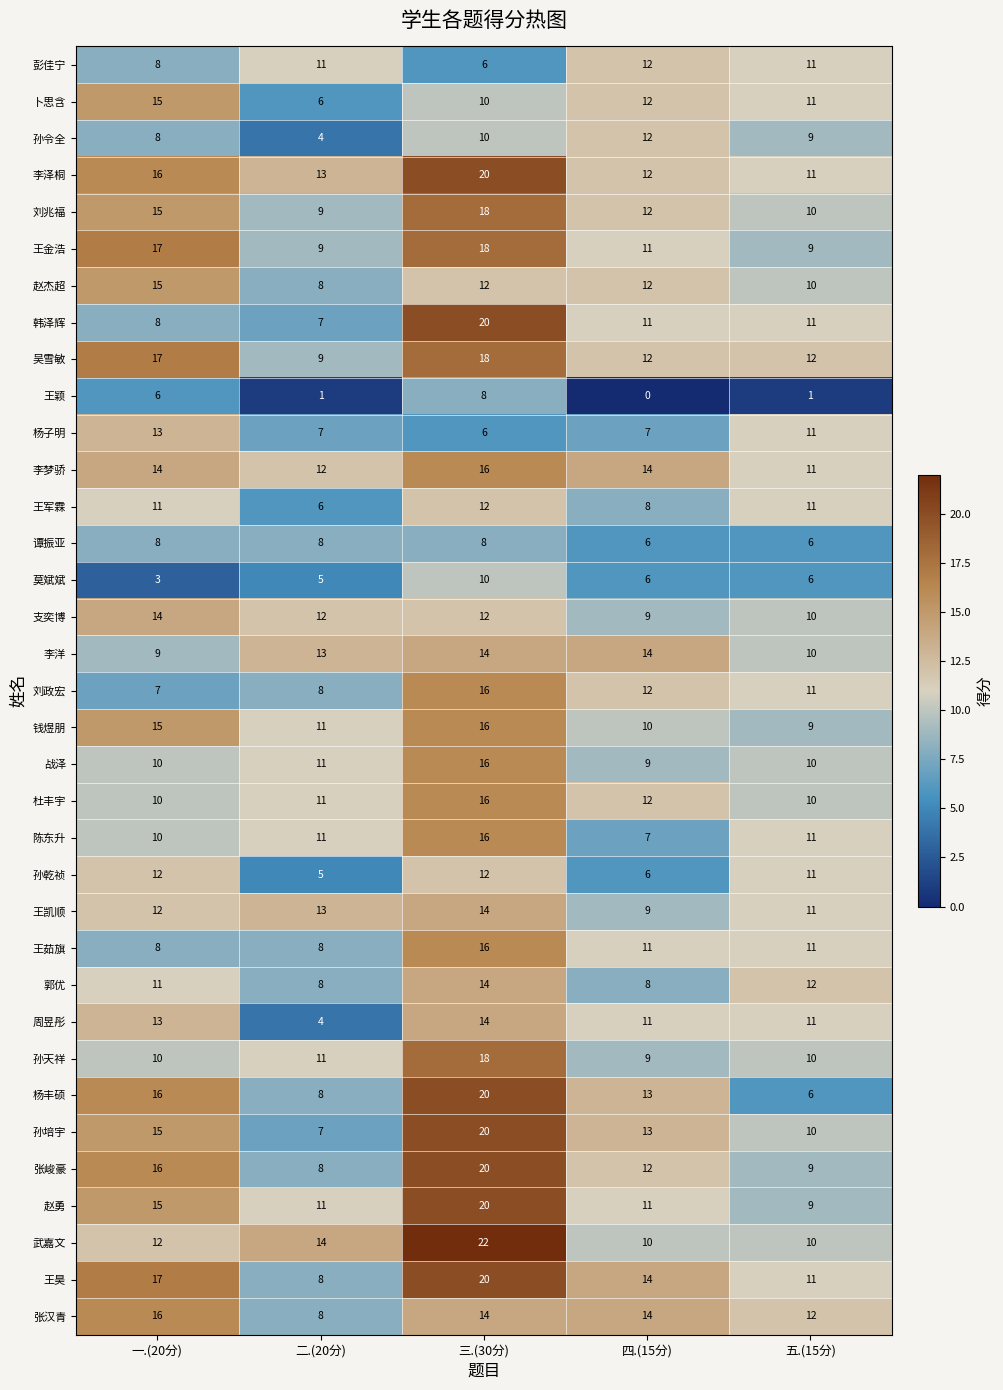

Between 三.(30分) and 四.(15分), which series saw the biggest shift?

武嘉文